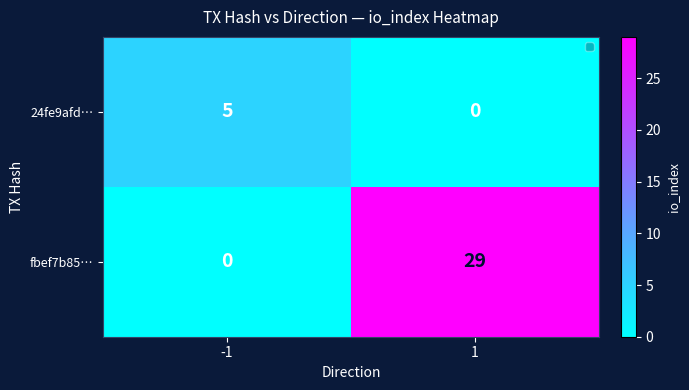

Which series has the largest total across all categories?

fbef7b85…